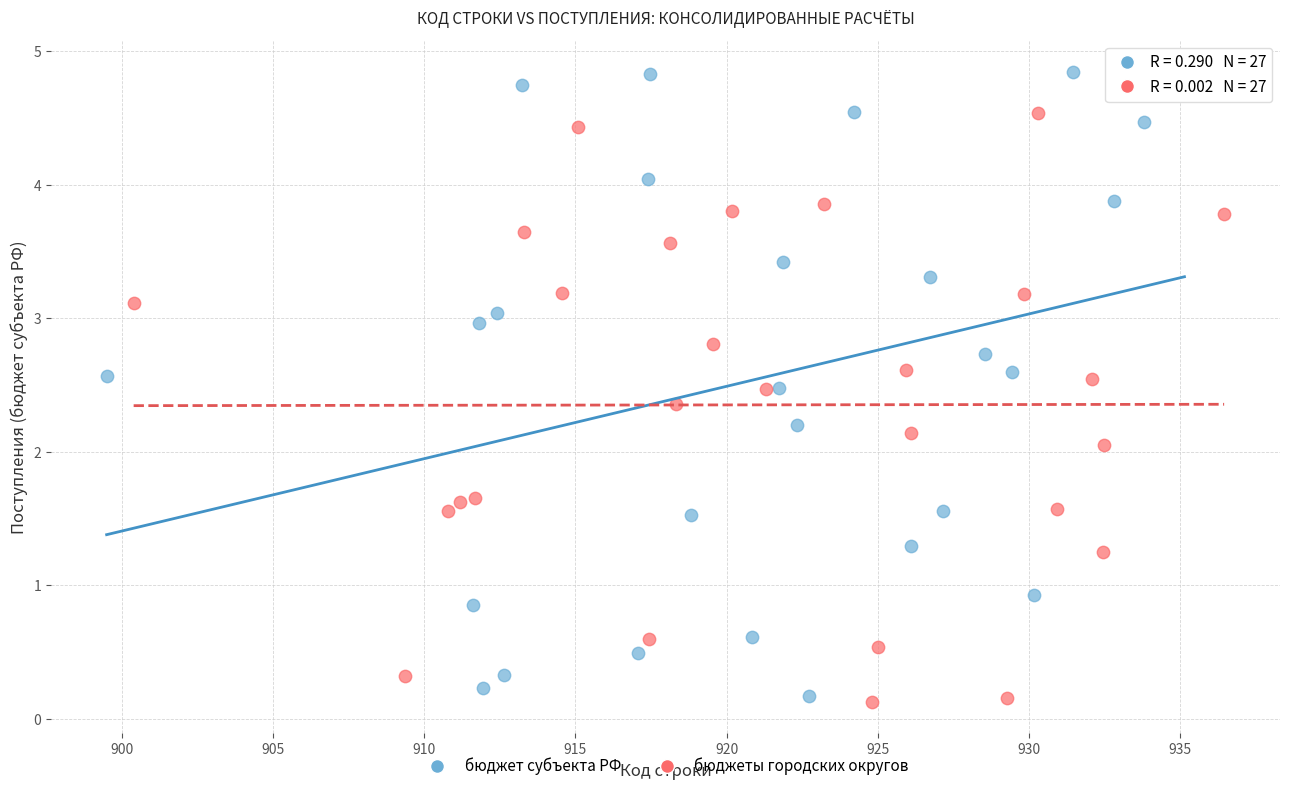

Which series reaches the maximum Y coordinate?

бюджет субъекта РФ